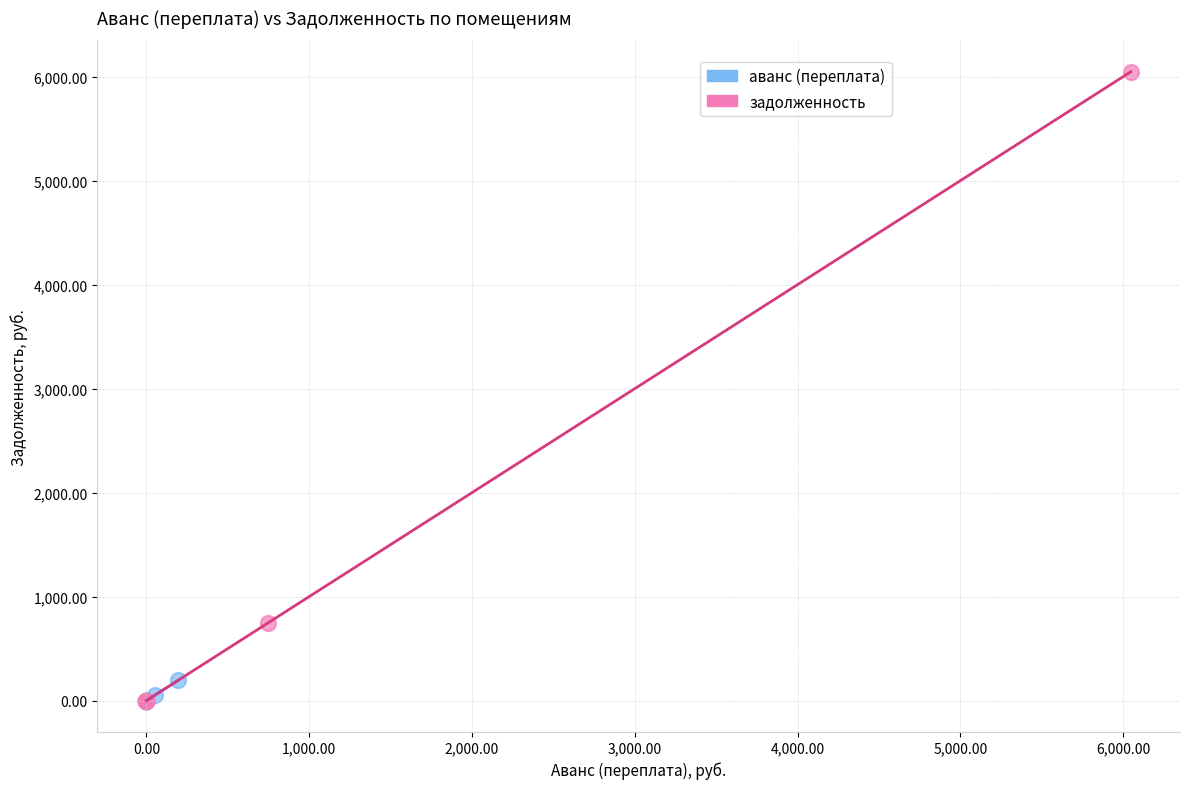

What are all the series names shown in the legend?

аванс (переплата), задолженность